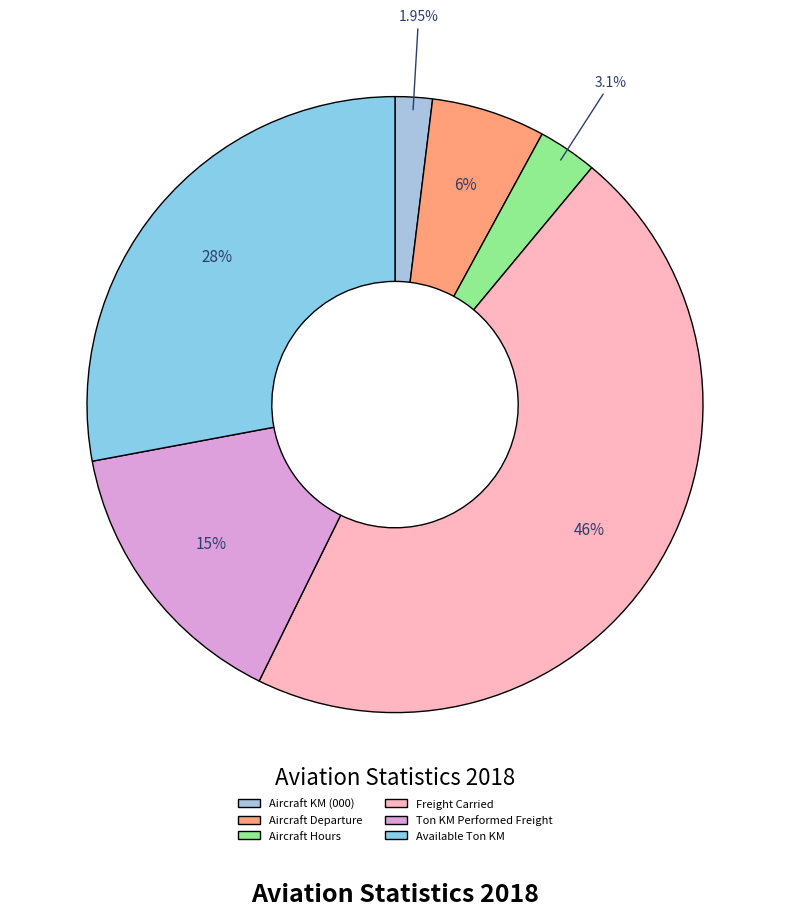

Is it true that Available Ton KM is 28% of the pie?

True